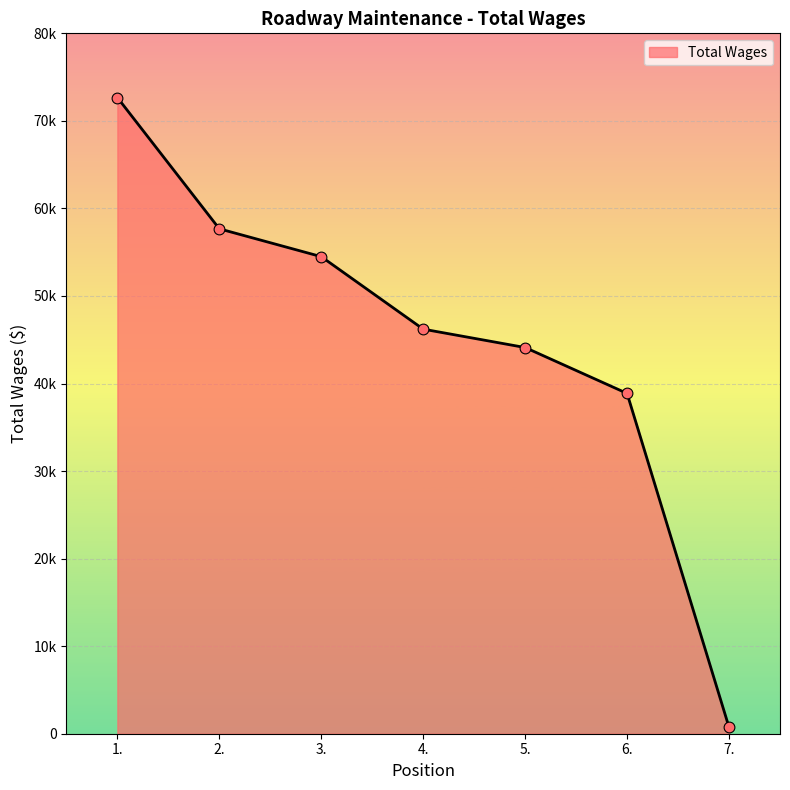

Which has a higher value, 3. or 4.?

3.